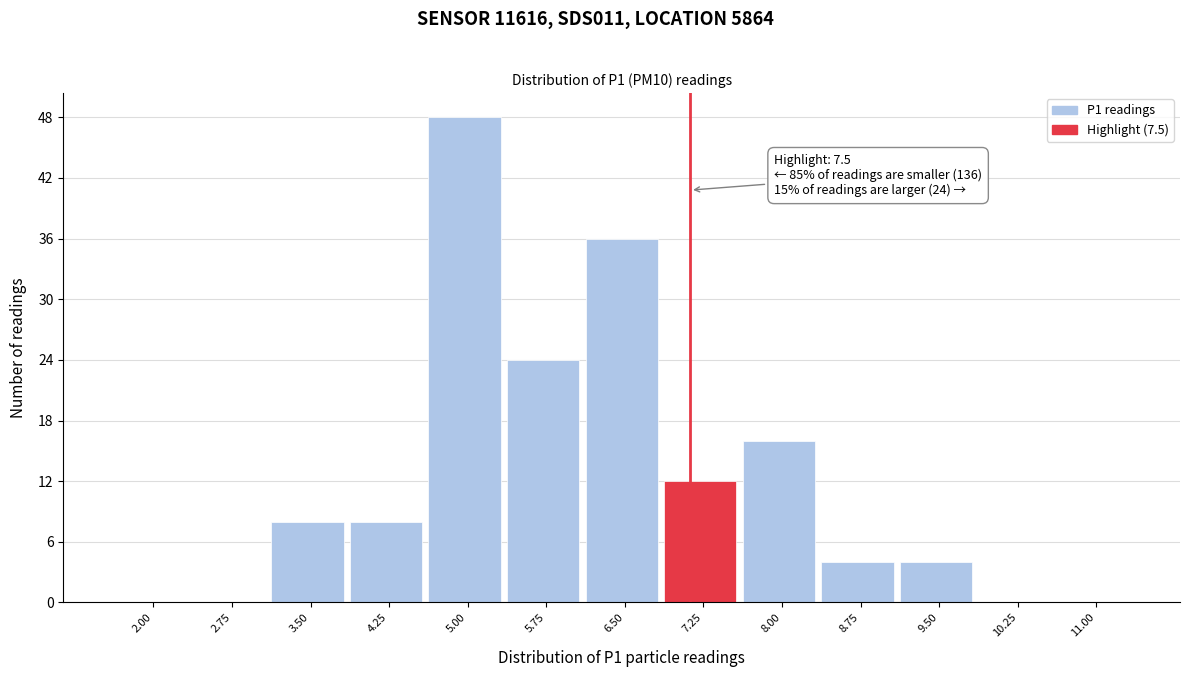

Reading left to right, extract all data points from this chart.

2.00=0	2.75=0	3.50=8	4.25=8	5.00=48	5.75=24	6.50=36	7.25=12	8.00=16	8.75=4	9.50=4	10.25=0	11.00=0